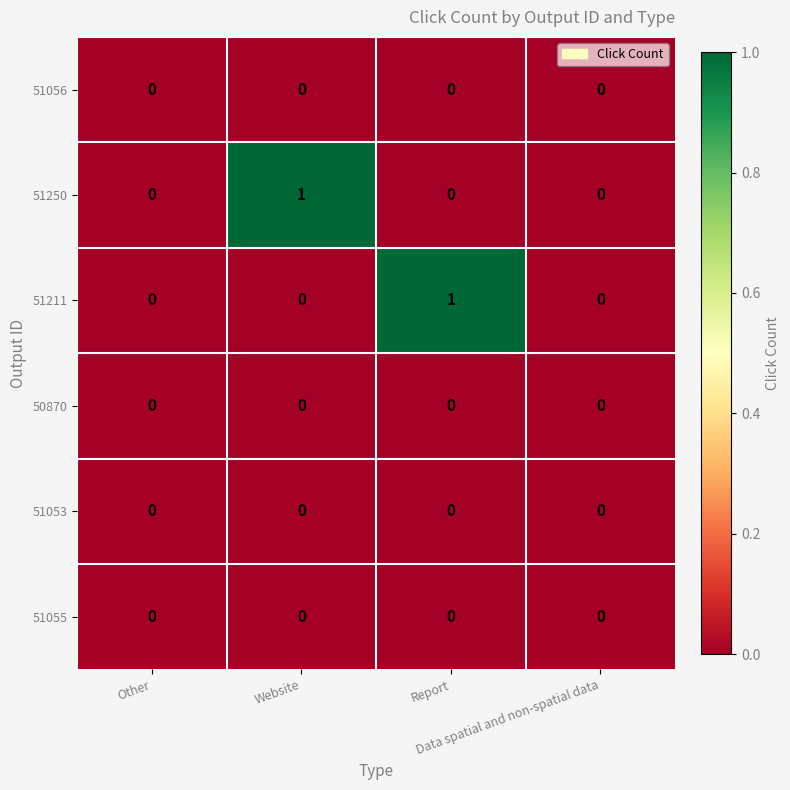

How many distinct data groups are displayed?

6